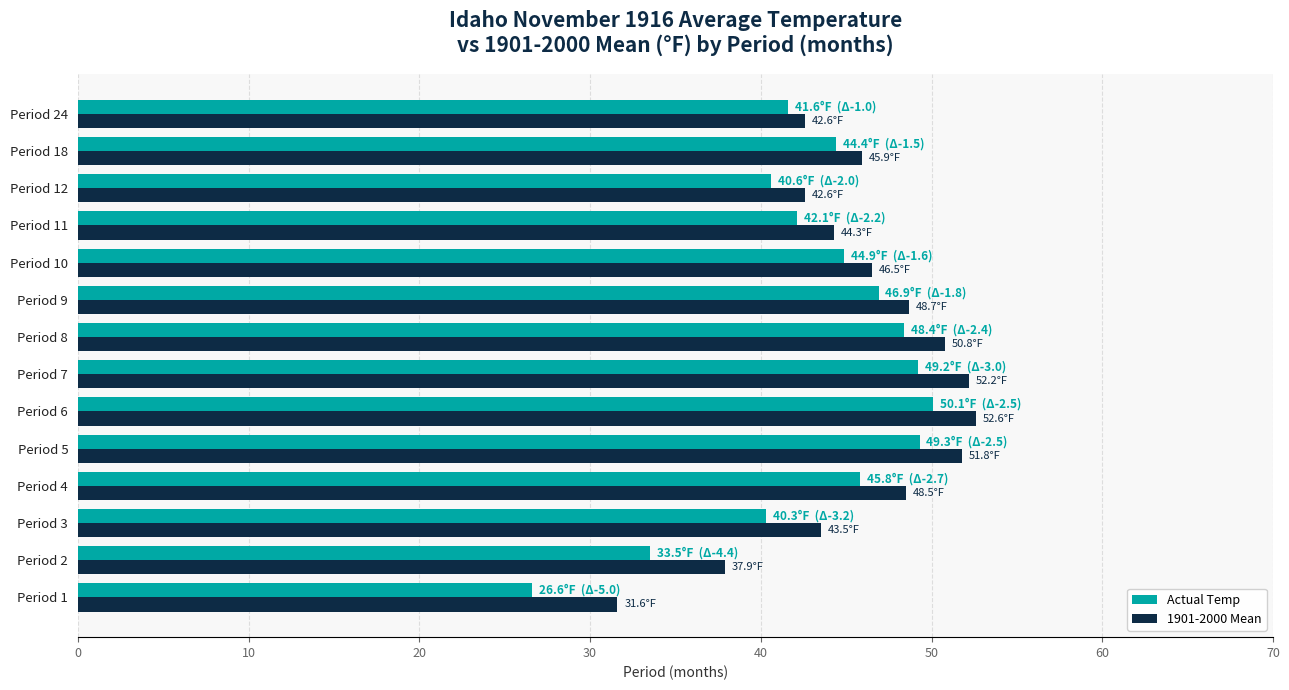

Which series has the largest range (max minus min)?

Actual Temp